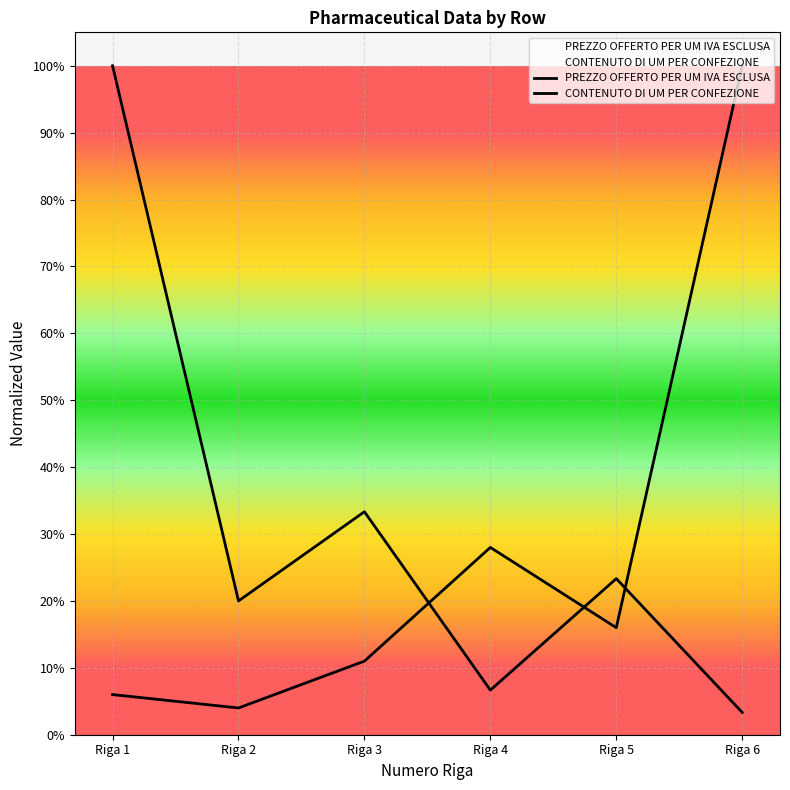

Read the CONTENUTO DI UM PER CONFEZIONE value at Riga 5.

0.2